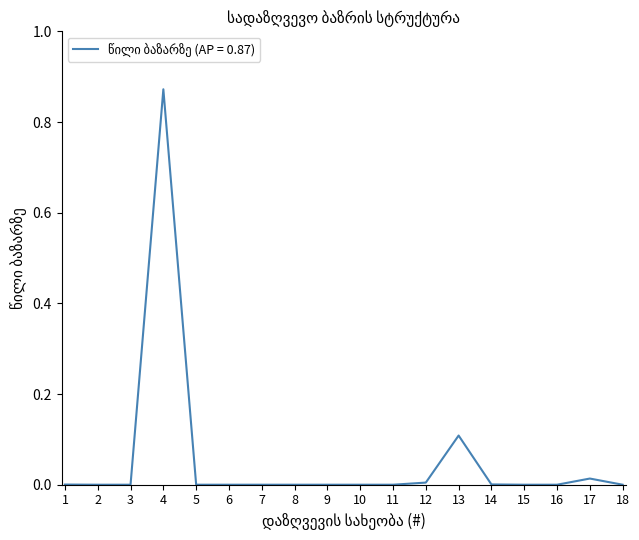

At which category does the chart reach its peak across all series?

4